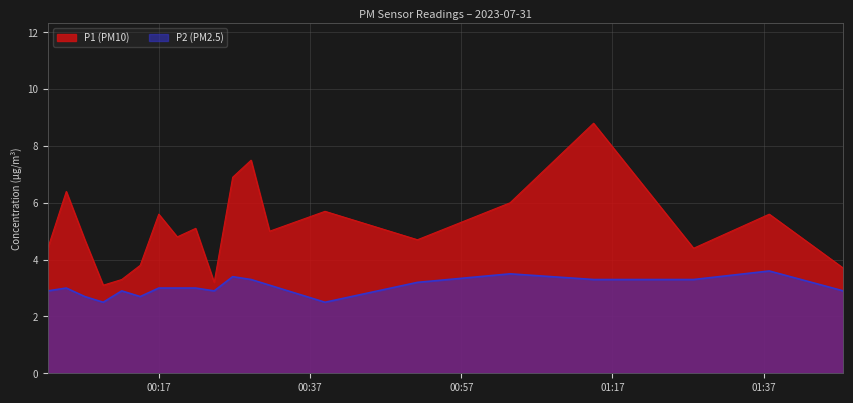

What are all the series names shown in the legend?

P1 (PM10), P2 (PM2.5)